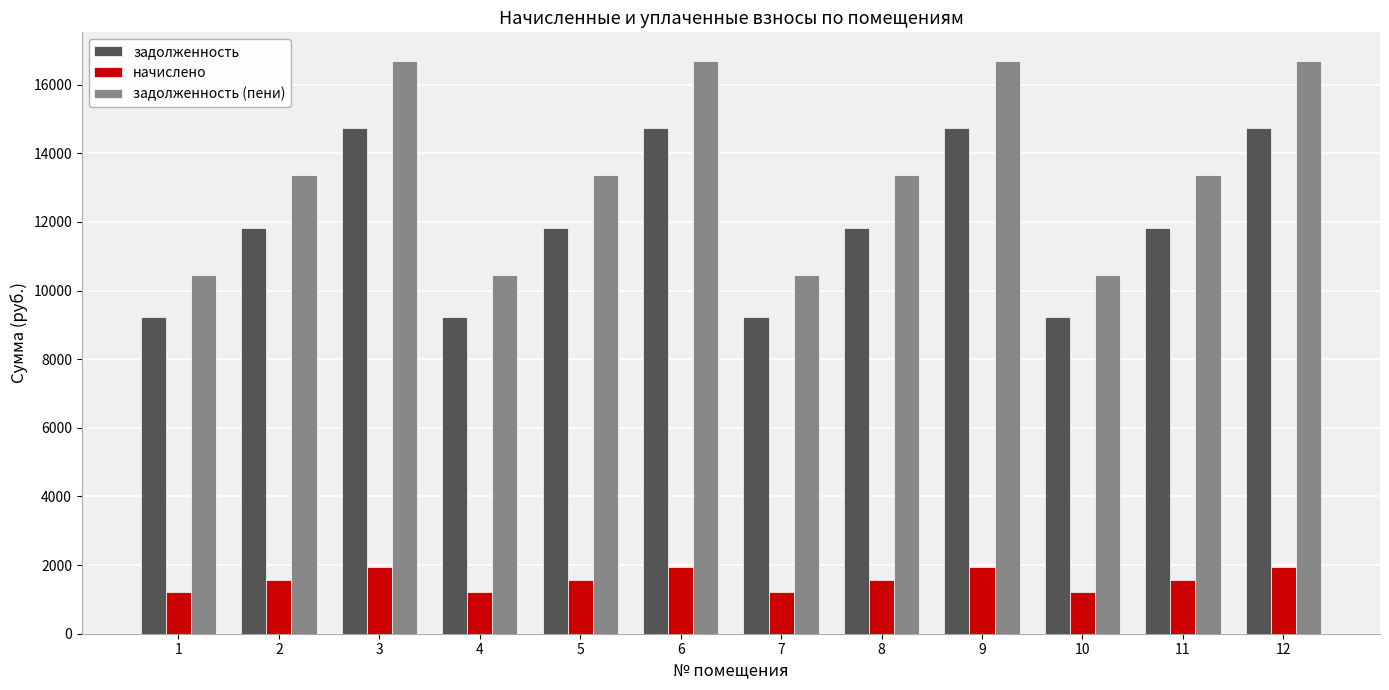

How many bars are there in each group?

3